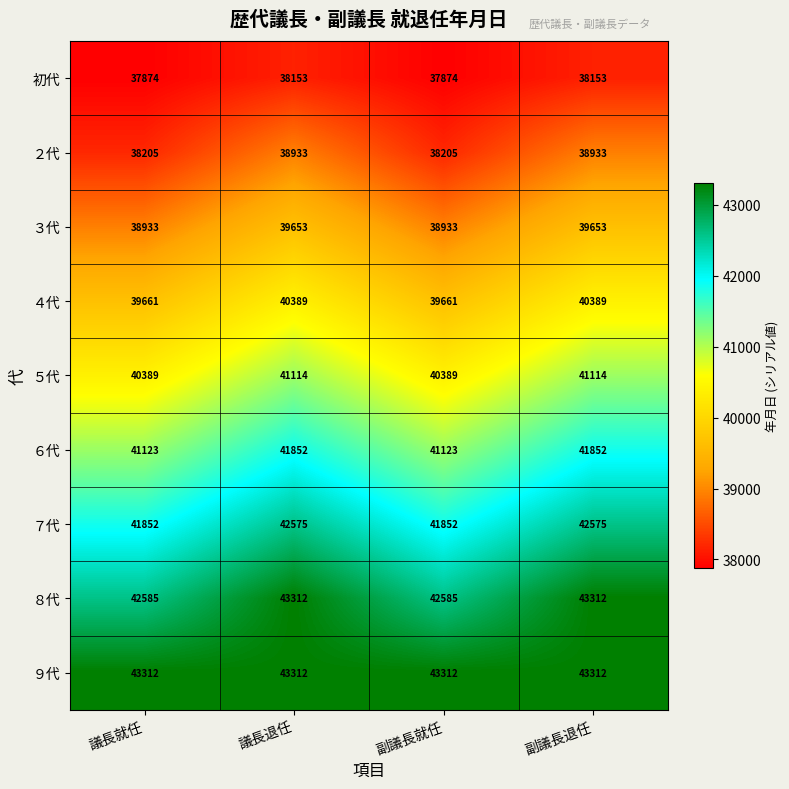

Which series has the largest range (max minus min)?

６代